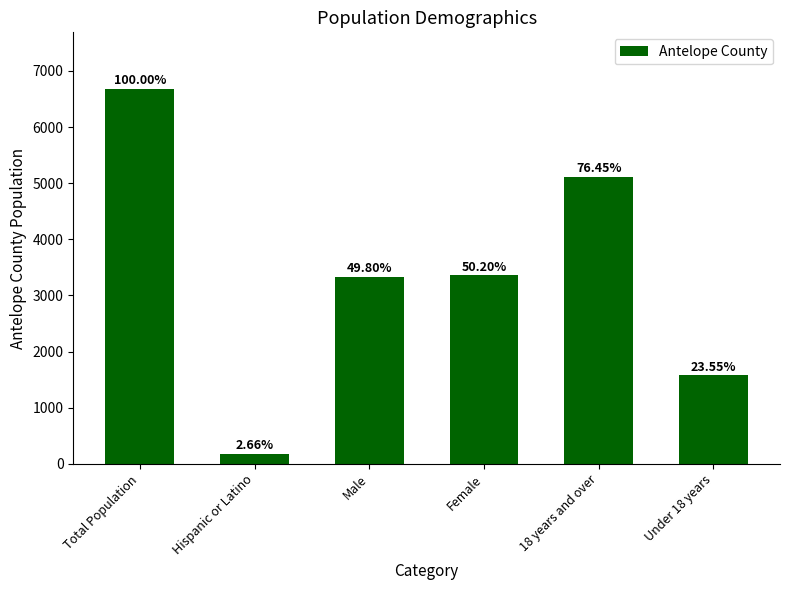

What value does the data have at Male, to the nearest 50?

3350